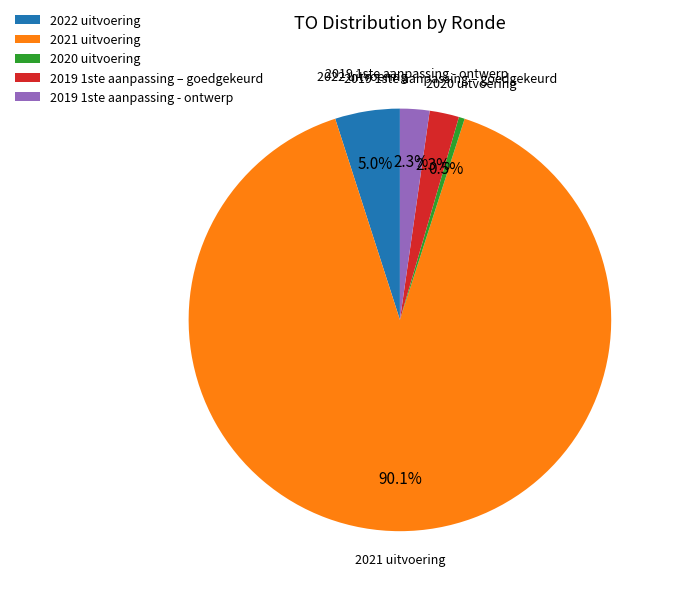

The 2019 1ste aanpassing - ontwerp slice represents 2% of the pie. True or false?

True